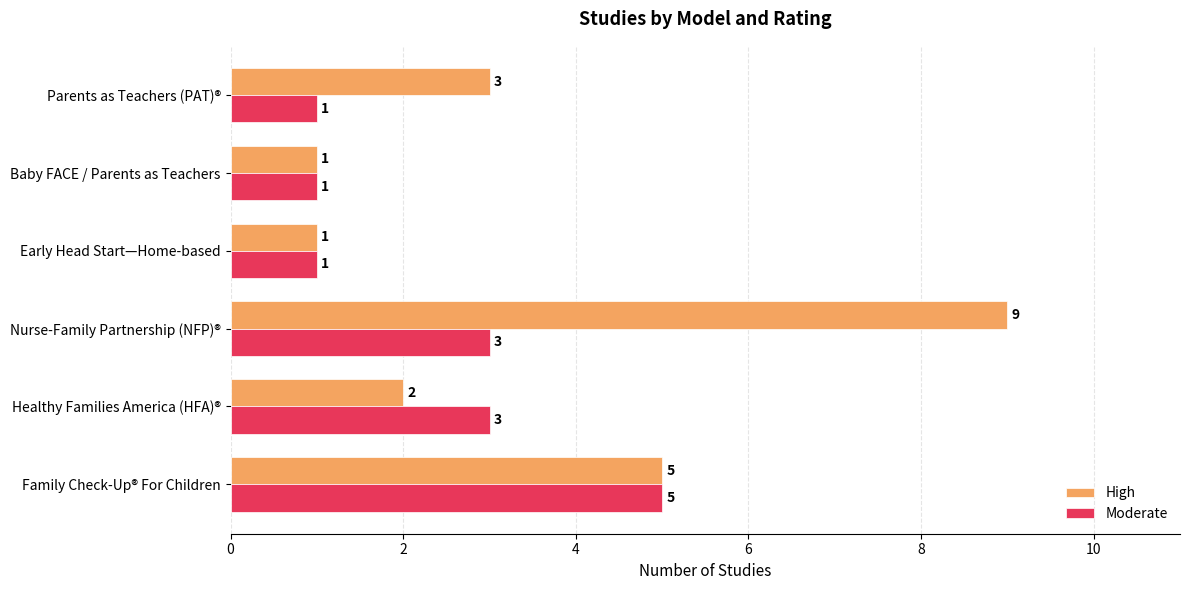

How many data points does each series have?

6